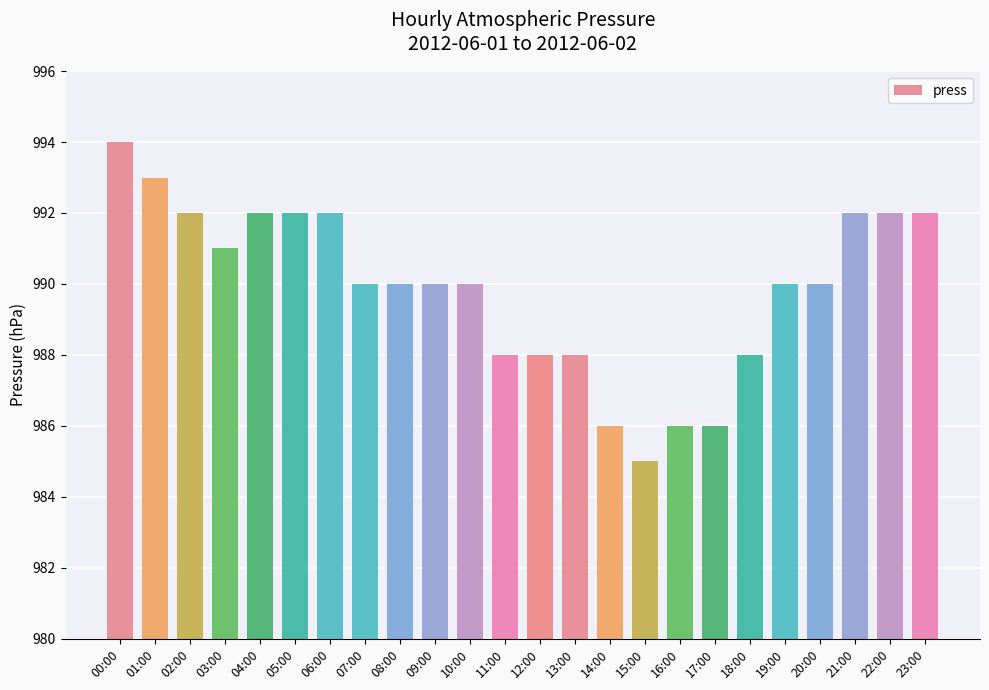

What is the minimum value shown in the chart?

985